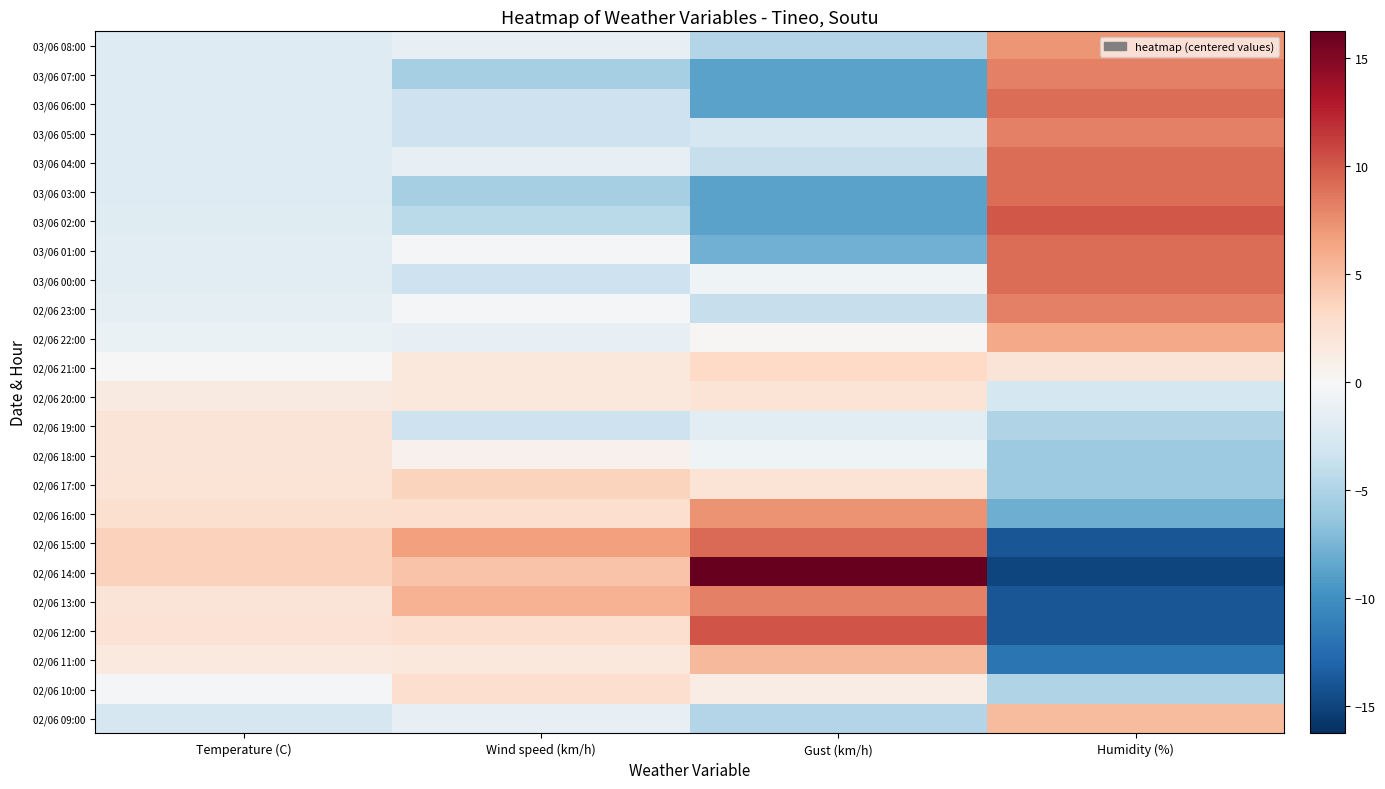

What is the difference between the highest and lowest values at Temperature (C)?

6.5